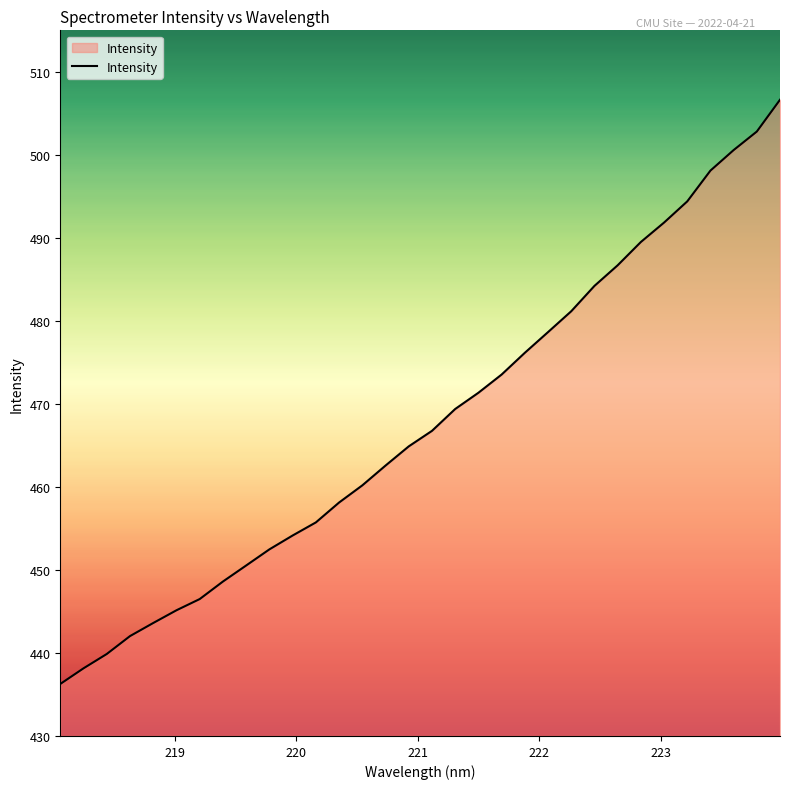

What is the smallest value displayed?

436.3